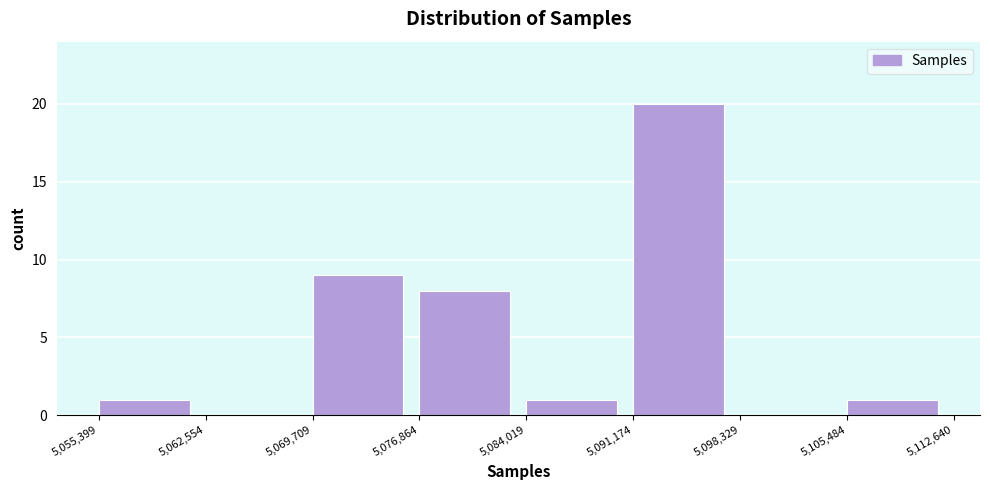

Which range on the x-axis has the tallest bar?

5,091,174 to 5,098,329